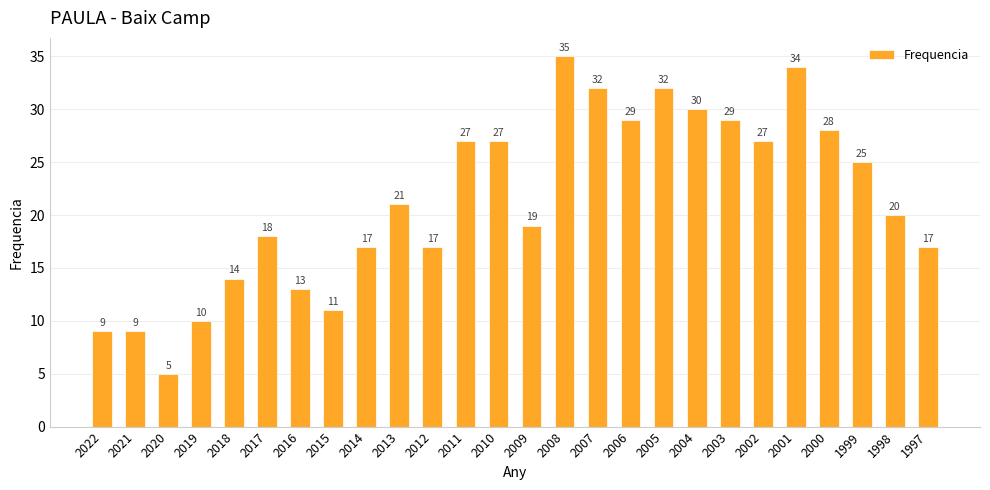

Is it true that the value at 2000 is 7?

False